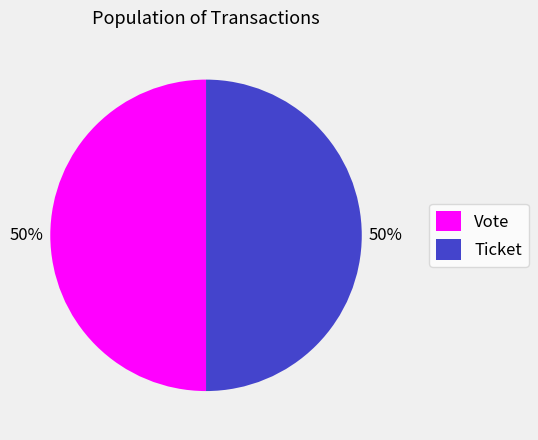

Approximately how many times larger is the value at Vote compared to Ticket?

1.0